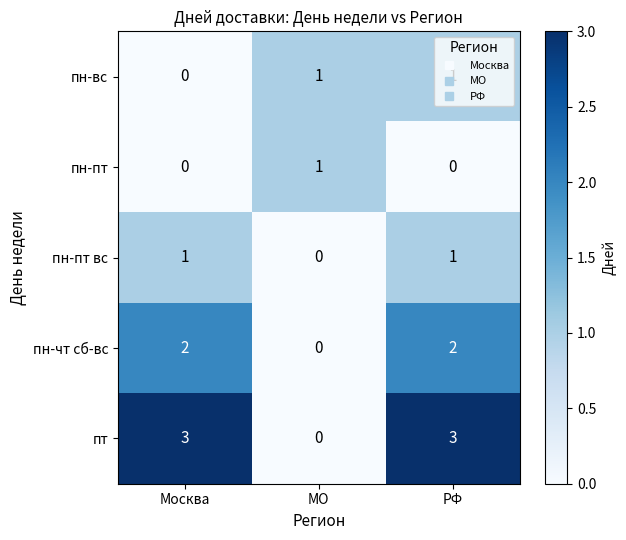

Which series has the largest total across all categories?

пт